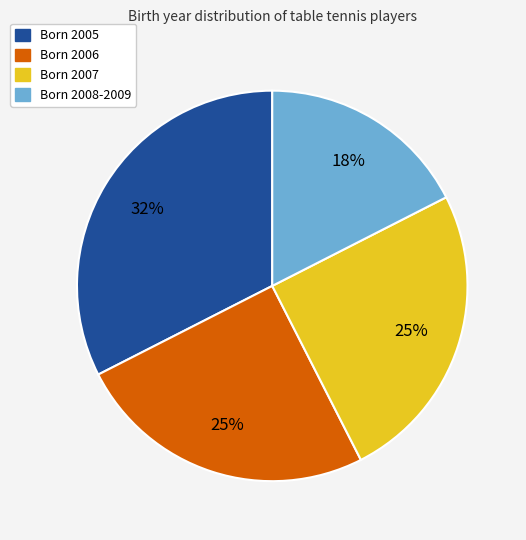

Is there a majority slice in this chart?

No